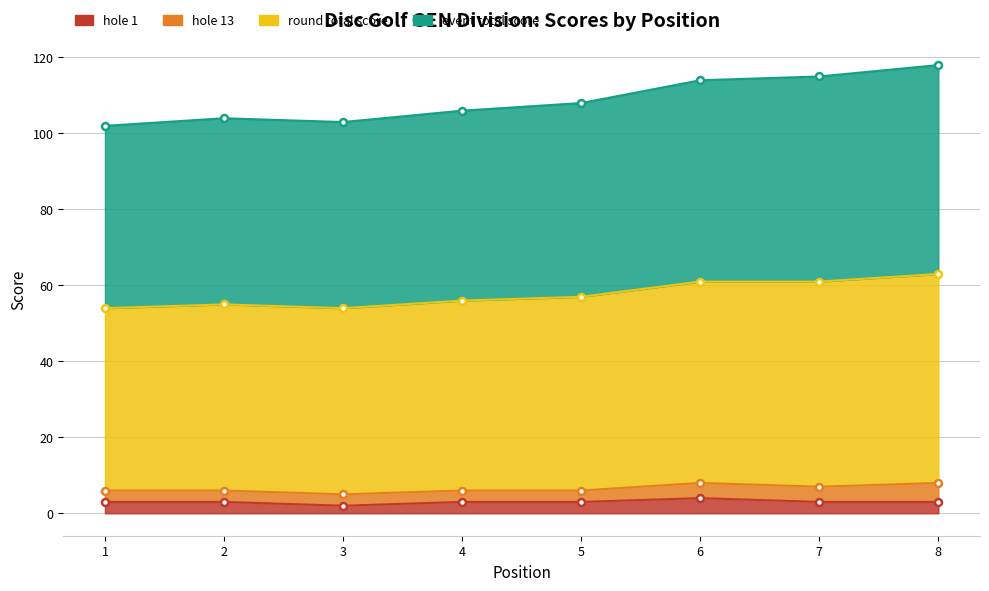

What is the spread (max minus min) of values at 5?

105